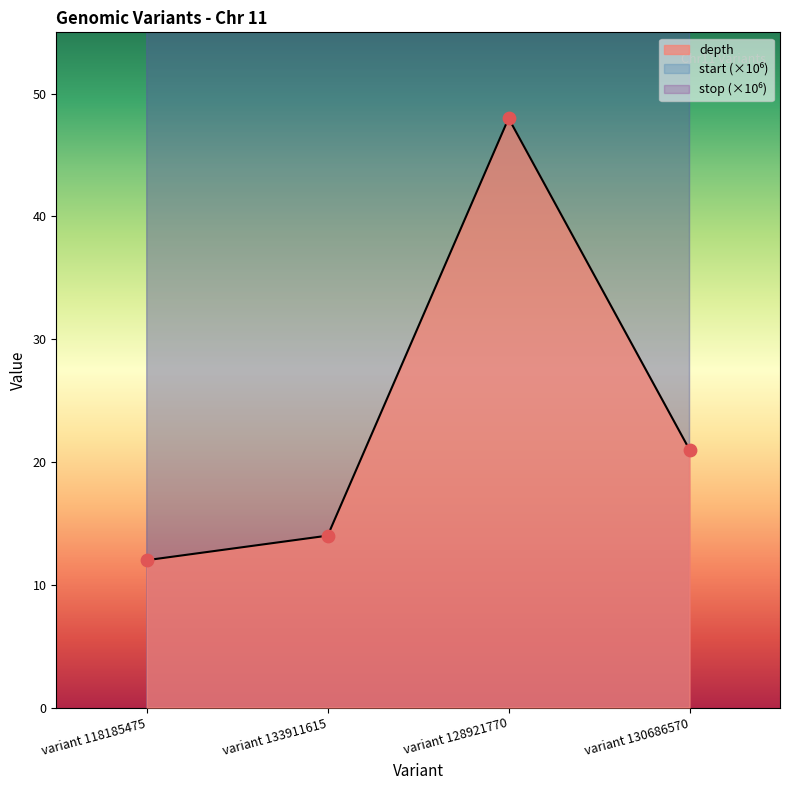

Which series has the largest Y range (max minus min)?

depth